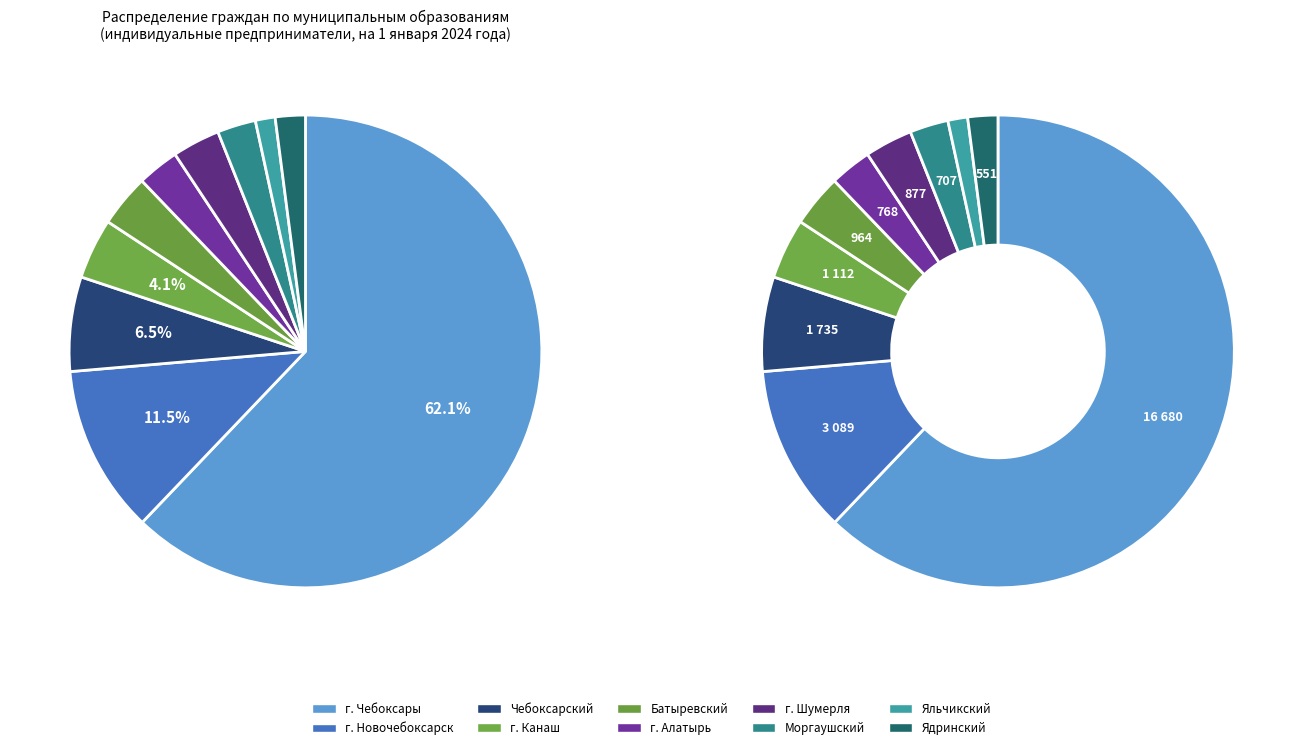

What is the smallest slice in the pie chart?

Яльчикский